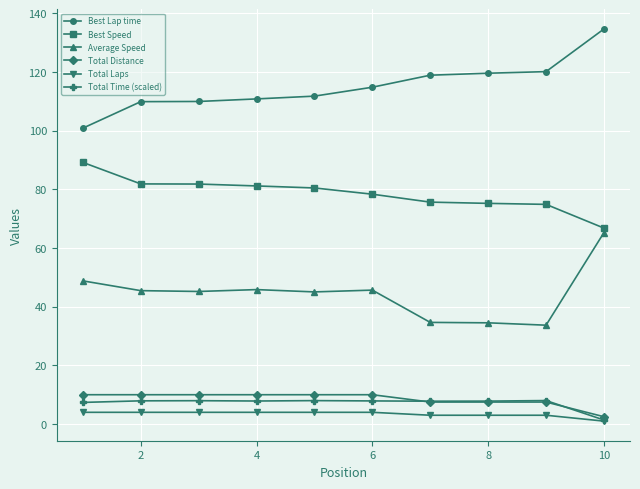

What are all the series names shown in the legend?

Best Lap time, Best Speed, Average Speed, Total Distance, Total Laps, Total Time (scaled)